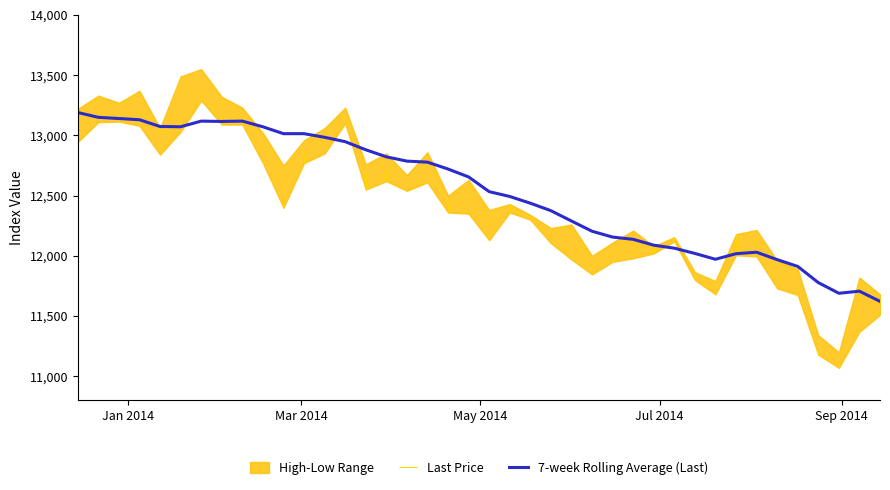

What is the minimum value for 7-week Rolling Average (Last)?

11622.1